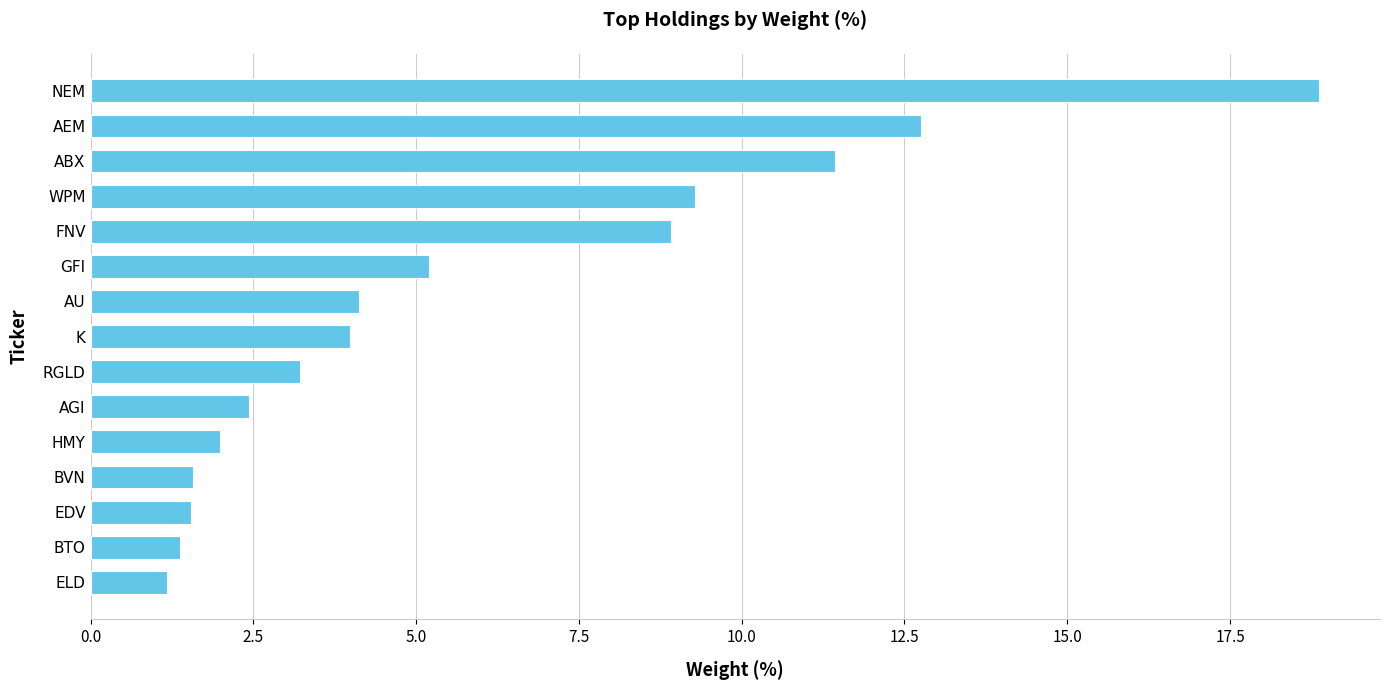

What is the minimum value shown in the chart?

1.2